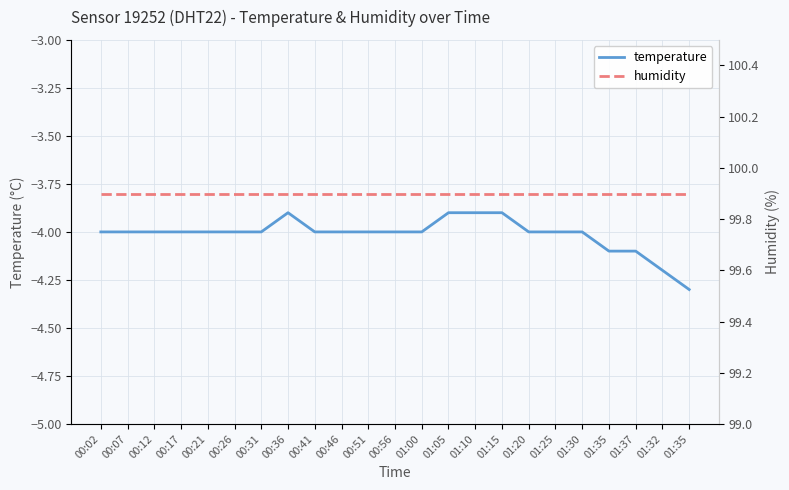

Is it true that temperature equals -2.8 at 01:32?

False